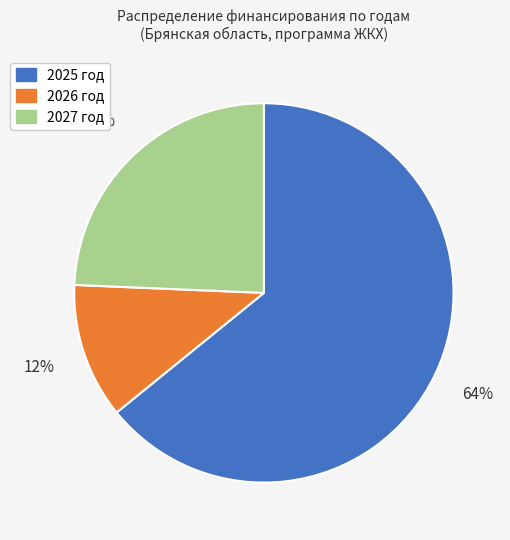

Do 2027 год and 2026 год together represent more than half of the pie?

No